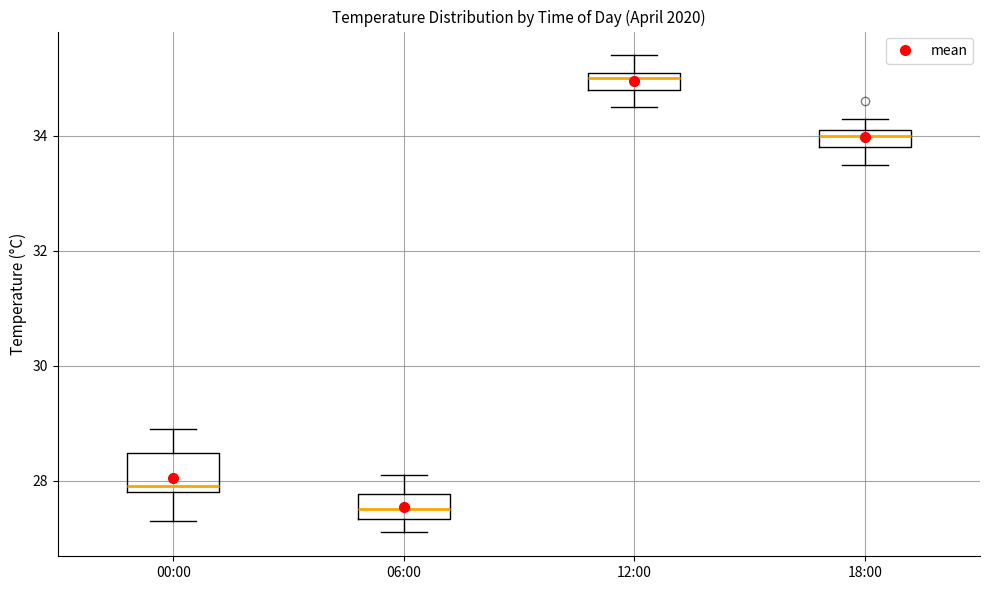

Which box is the tallest, from its lower edge to its upper edge?

00:00